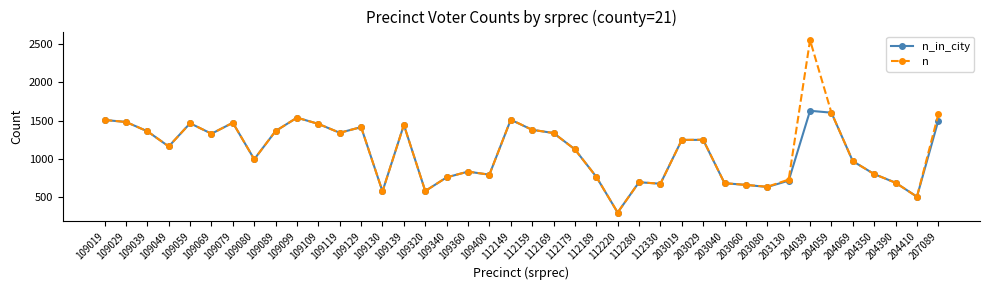

What is the value of the n point at the 7th from the left?

1474